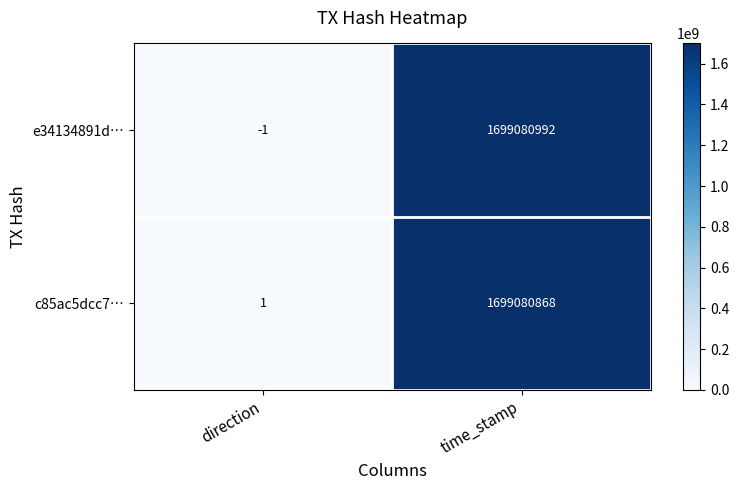

At which label is c85ac5dcc7… closest to 849540434?

direction